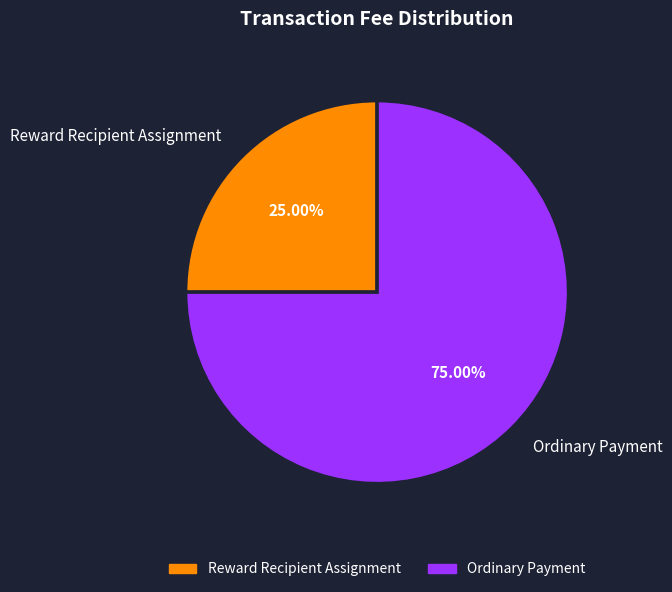

Is there any slice that represents more than half of the pie?

Yes